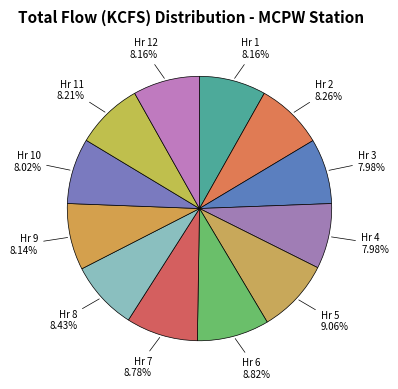

Approximately how many times larger is the value at Hr 9 8.14% compared to Hr 12 8.16%?

1.0